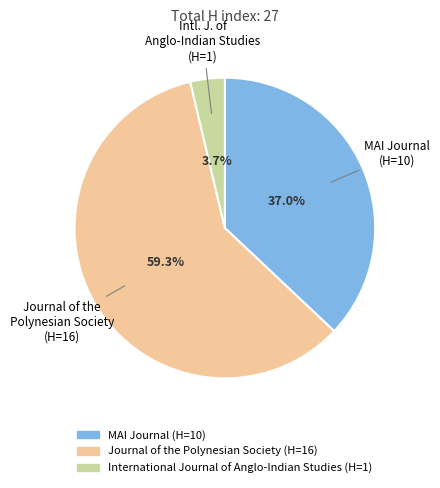

What is the smallest slice in the pie chart?

International Journal of Anglo-Indian Studies